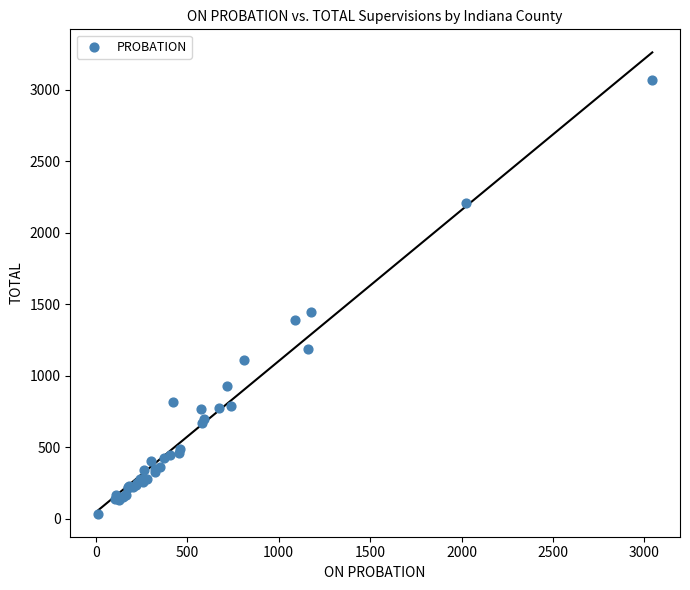

What Y value in the scatter plot is closest to 1553?

1444